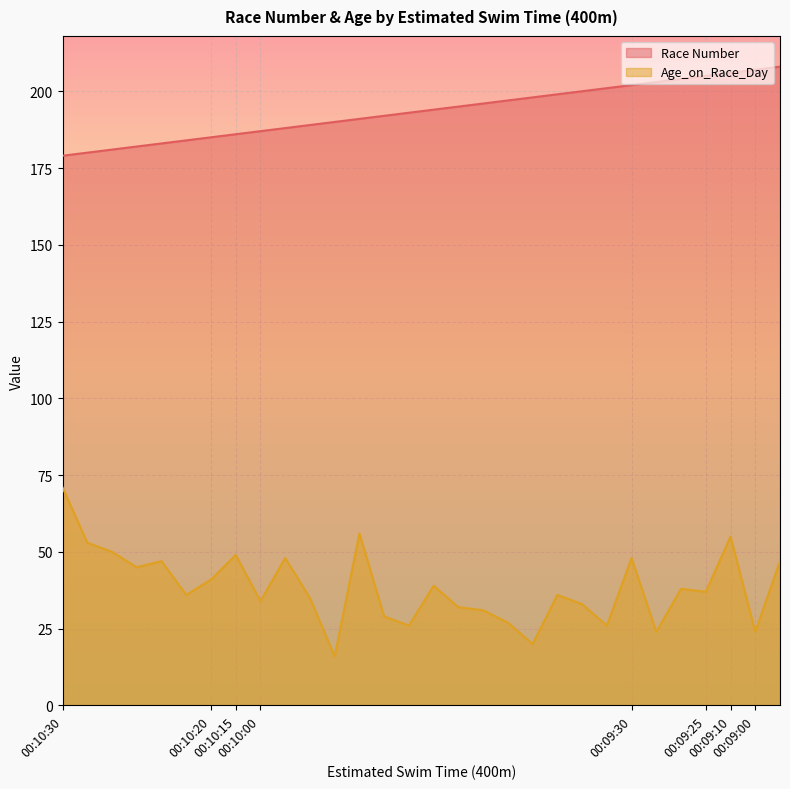

Reading right to left, transcribe all the data shown in this chart.

Race Number: 00:09:00=208	00:09:00=207	00:09:10=206	00:09:25=205	00:09:30=204	00:09:30=203	00:09:30=202	00:10:00=201	00:10:00=200	00:10:00=199	00:10:00=198	00:10:00=197	00:10:00=196	00:10:00=195	00:10:00=194	00:10:00=193	00:10:00=192	00:10:00=191	00:10:00=190	00:10:00=189	00:10:00=188	00:10:00=187	00:10:15=186	00:10:20=185	00:10:30=184	00:10:30=183	00:10:30=182	00:10:30=181	00:10:30=180	00:10:30=179
Age_on_Race_Day: 00:09:00=47	00:09:00=24	00:09:10=55	00:09:25=37	00:09:30=38	00:09:30=24	00:09:30=48	00:10:00=26	00:10:00=33	00:10:00=36	00:10:00=20	00:10:00=27	00:10:00=31	00:10:00=32	00:10:00=39	00:10:00=26	00:10:00=29	00:10:00=56	00:10:00=16	00:10:00=35	00:10:00=48	00:10:00=34	00:10:15=49	00:10:20=41	00:10:30=36	00:10:30=47	00:10:30=45	00:10:30=50	00:10:30=53	00:10:30=71